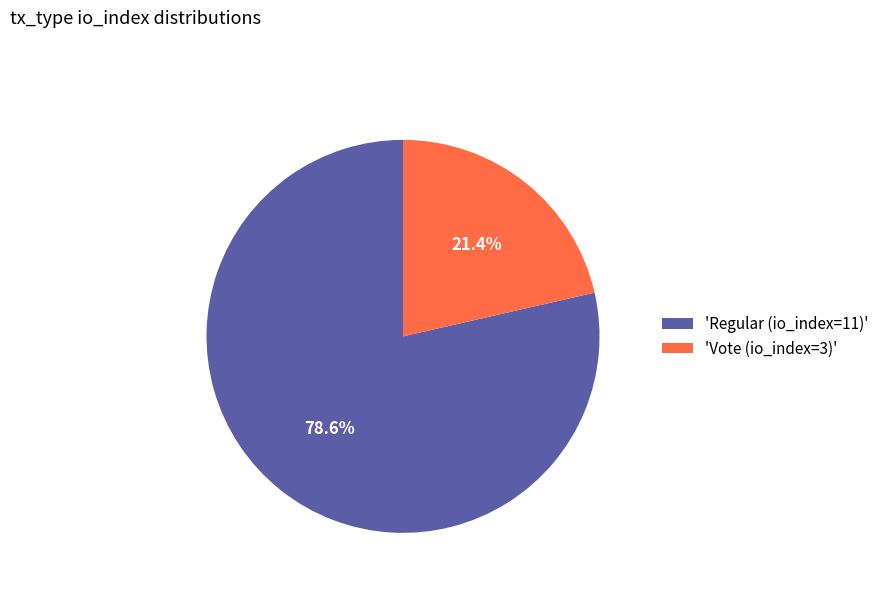

Which category has the smallest portion of the pie?

'Vote (io_index=3)'